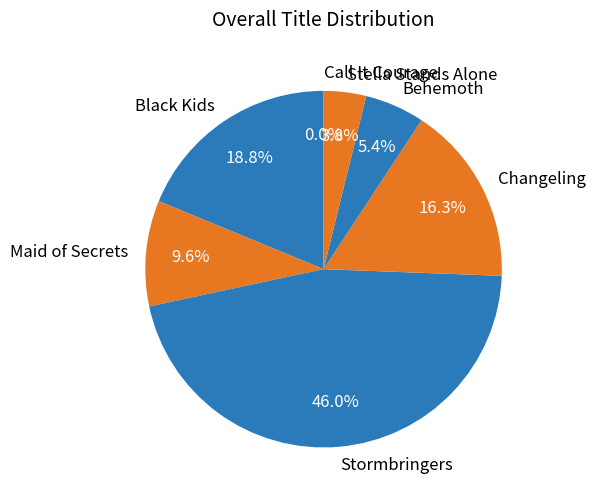

Approximately how many times larger is the value at Behemoth compared to Stella Stands Alone?

1.4